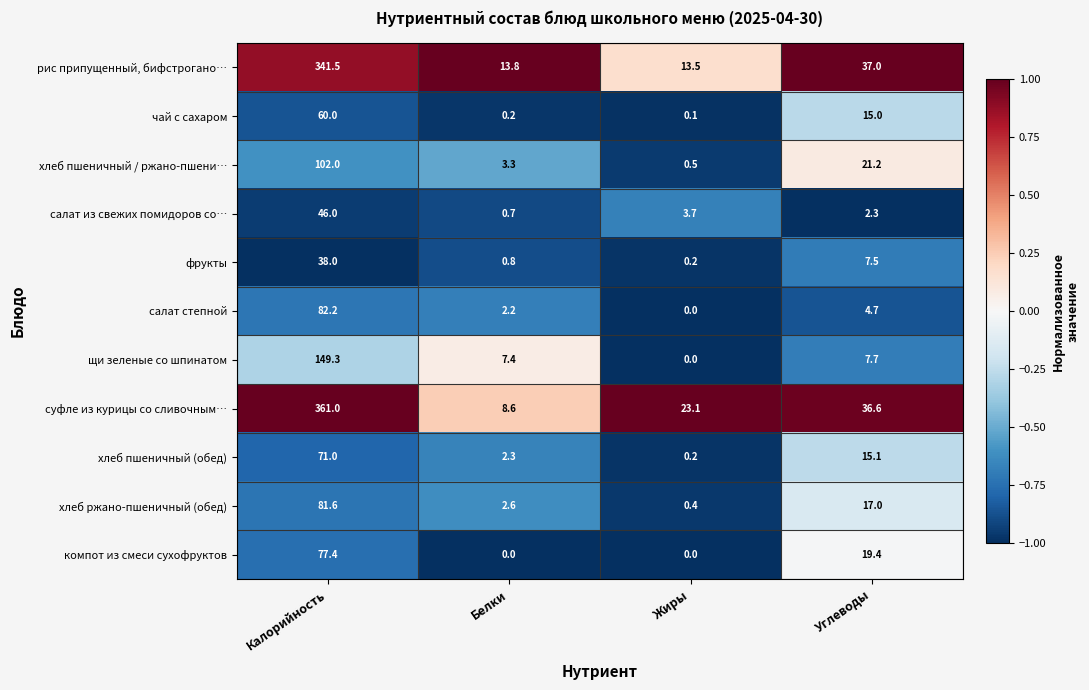

Which label corresponds to the largest value in the chart?

Калорийность